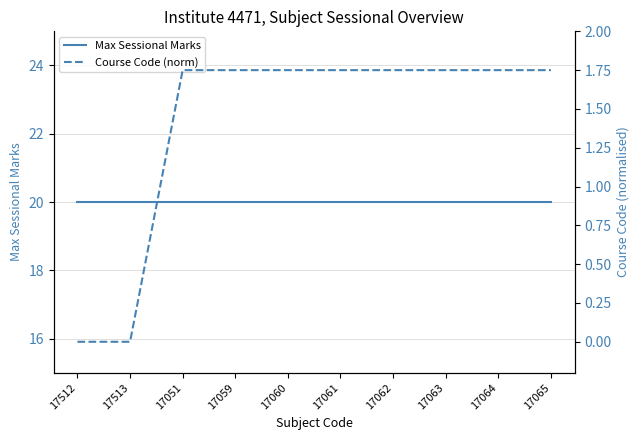

What position from the left is 17065?

10